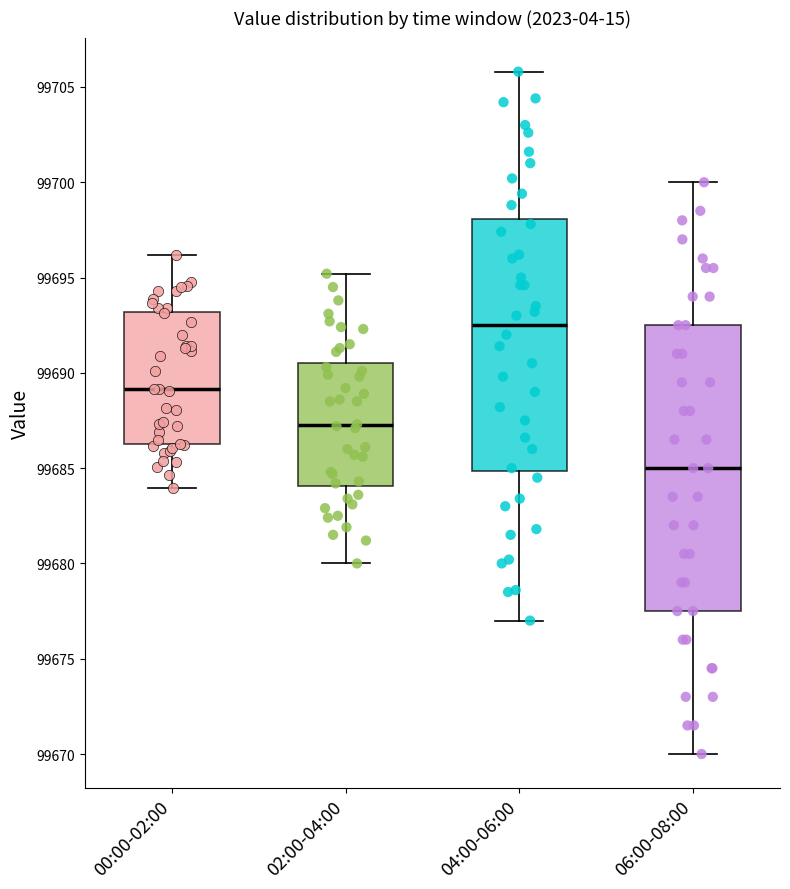

Where does the upper whisker of the box for 06:00-08:00 end on the y-axis? The values are not printed on the chart, so give them approximately, as read against the axis.

99700.0